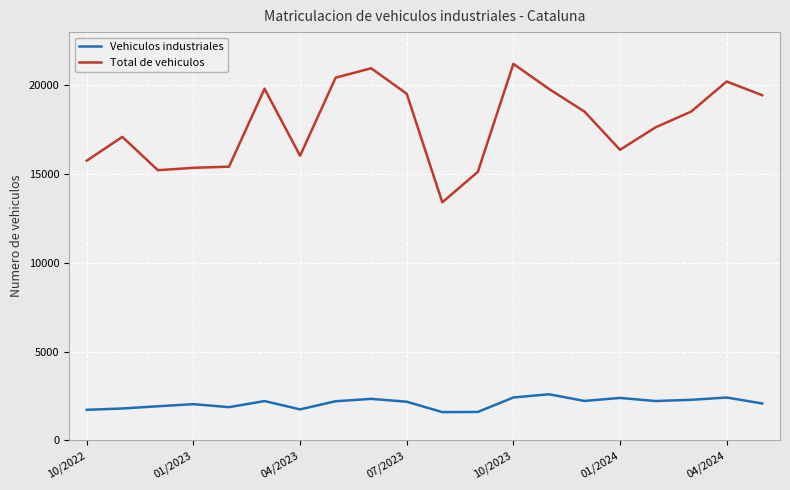

Which series has the largest total across all categories?

Total de vehiculos